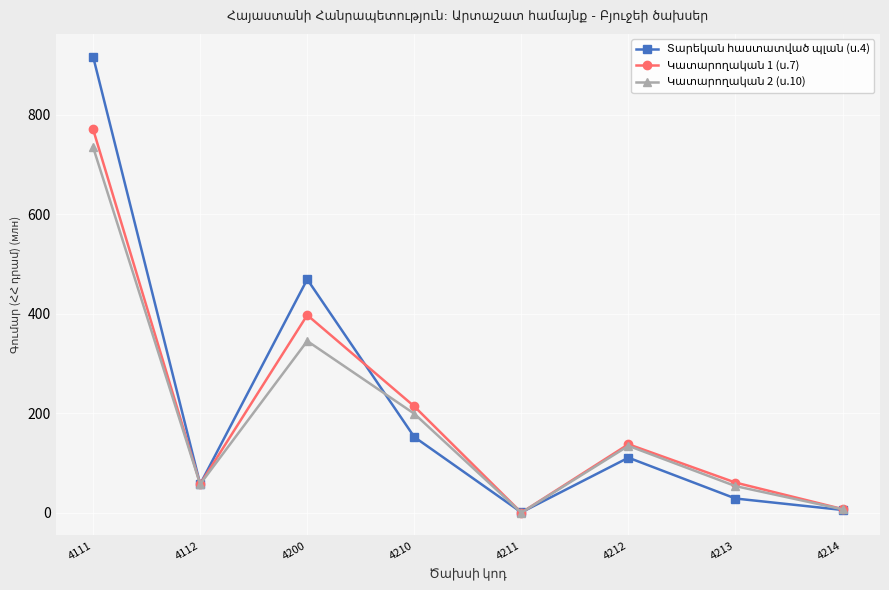

What is the spread (max minus min) of values at 4212?

27.0